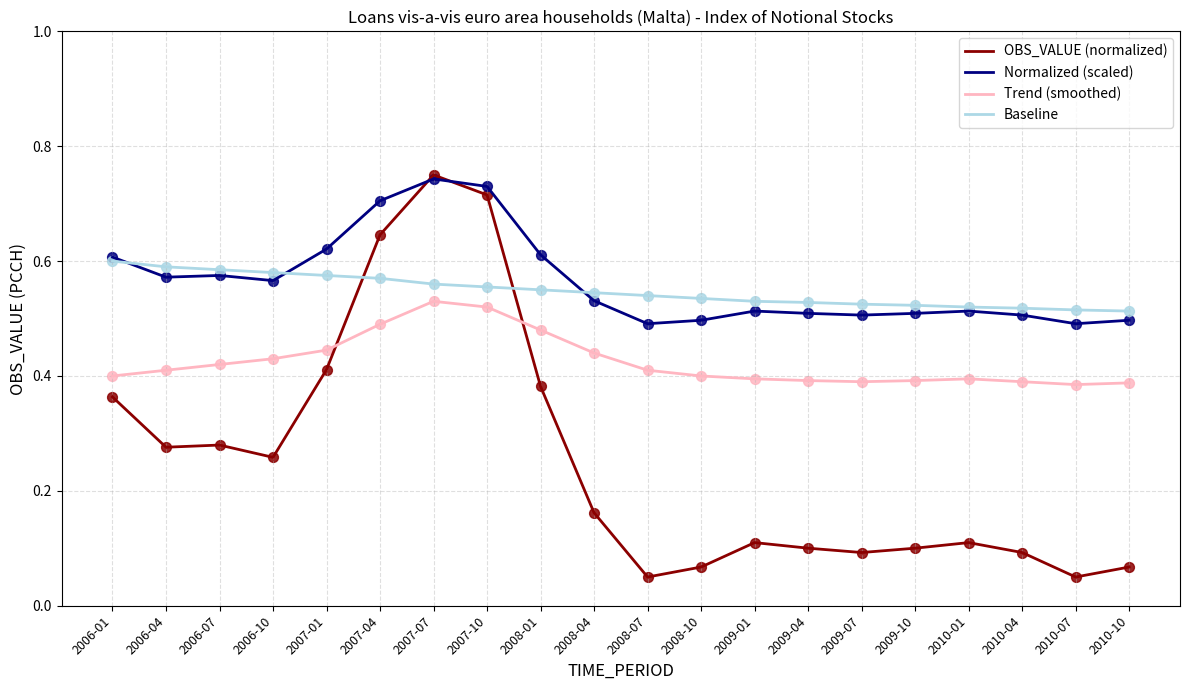

Is the value of Normalized (scaled) at 2008-04 greater than the value of OBS_VALUE (normalized) at 2007-04?

No